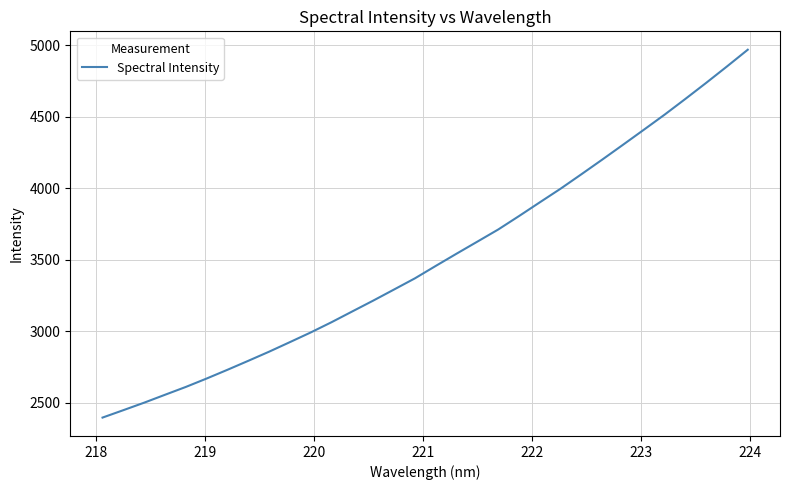

What is the difference between the maximum and minimum values?

2572.2